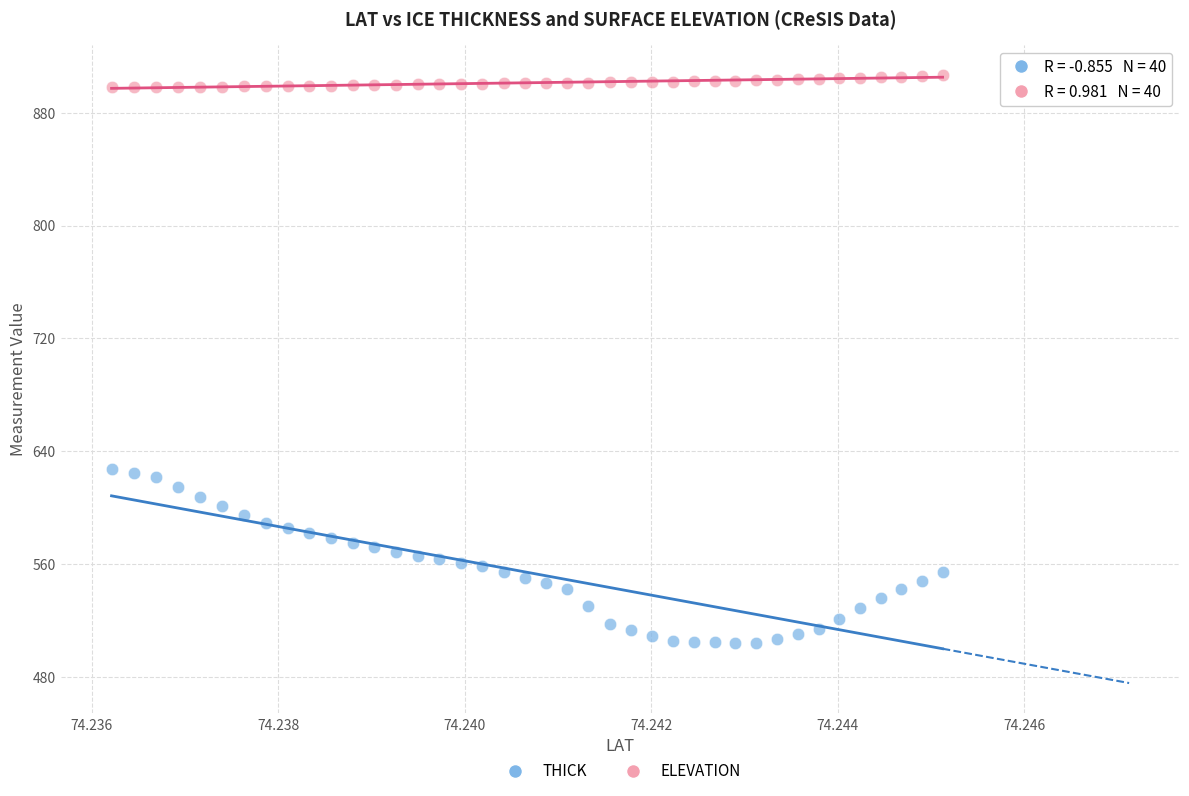

Which series reaches the maximum Y coordinate?

ELEVATION